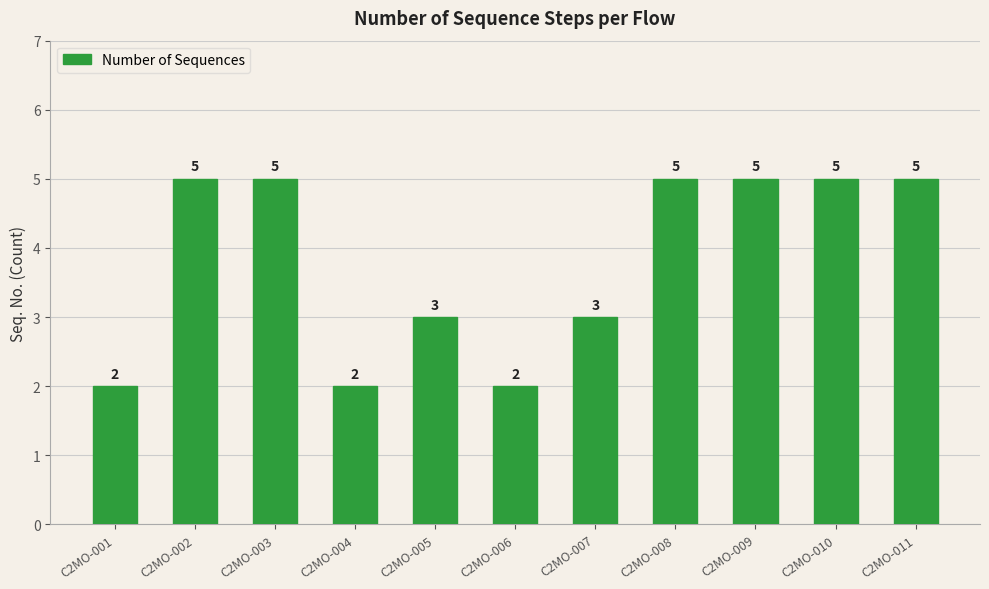

What is the change in value from C2MO-005 to C2MO-006?

-1